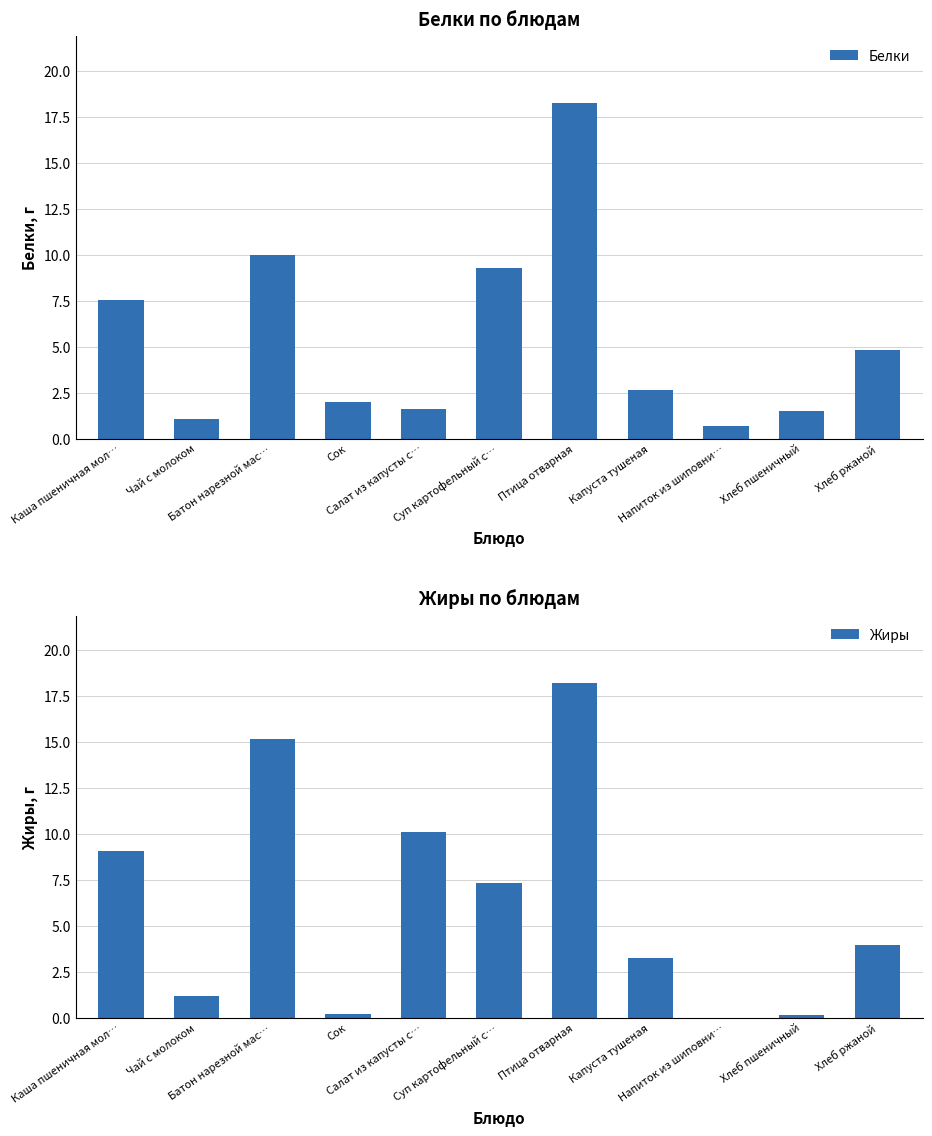

At Батон нарезной мас…, list the series in order from largest to smallest.

Жиры, Белки